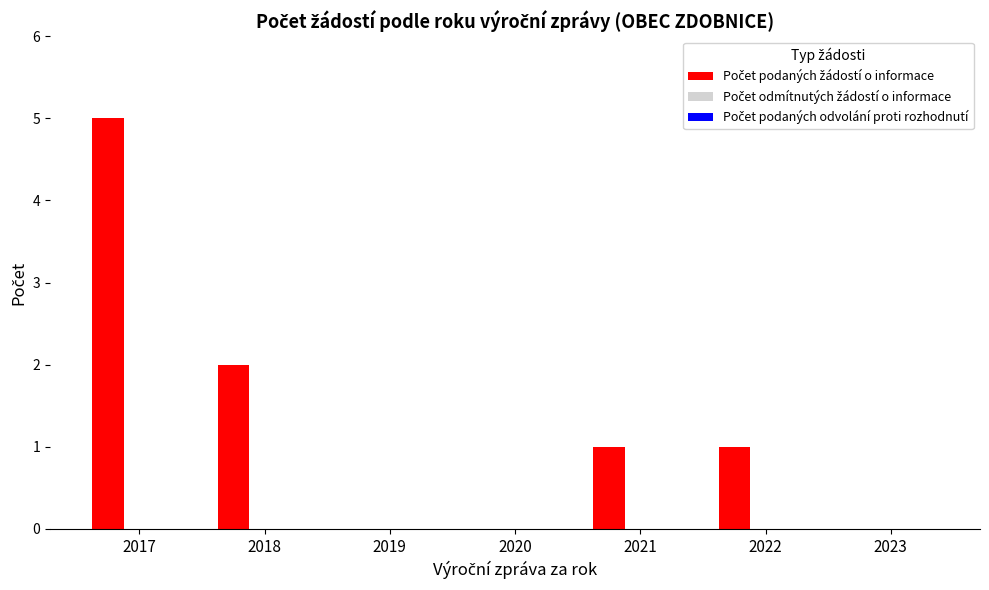

Which has a higher value, 2019 or 2017?

2017